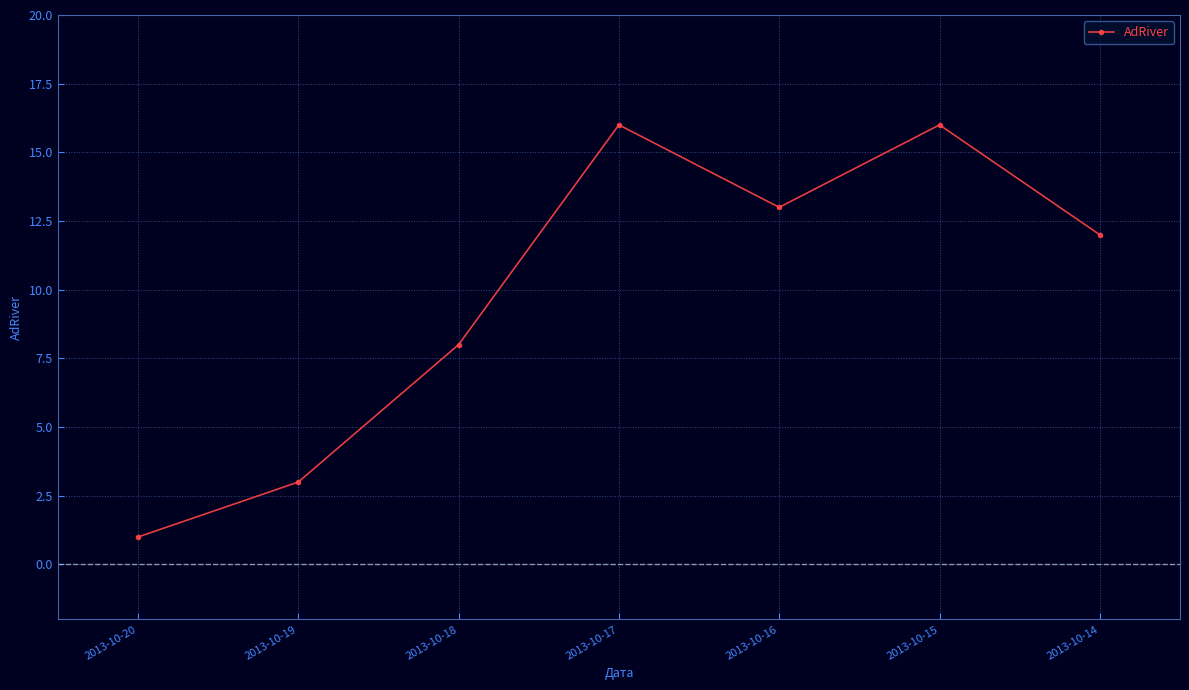

Which category has the lowest value across all series?

2013-10-20